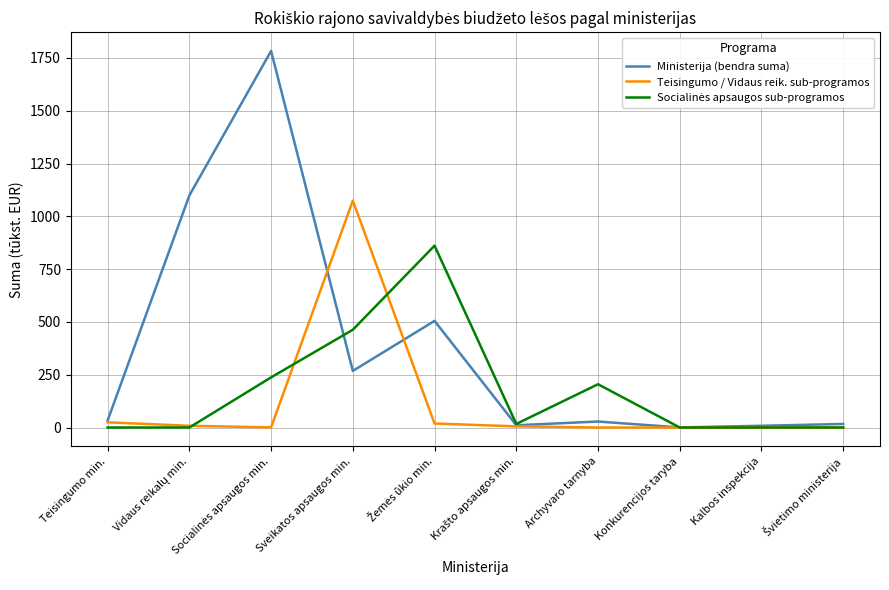

Which series has the widest spread of values?

Ministerija (bendra suma)